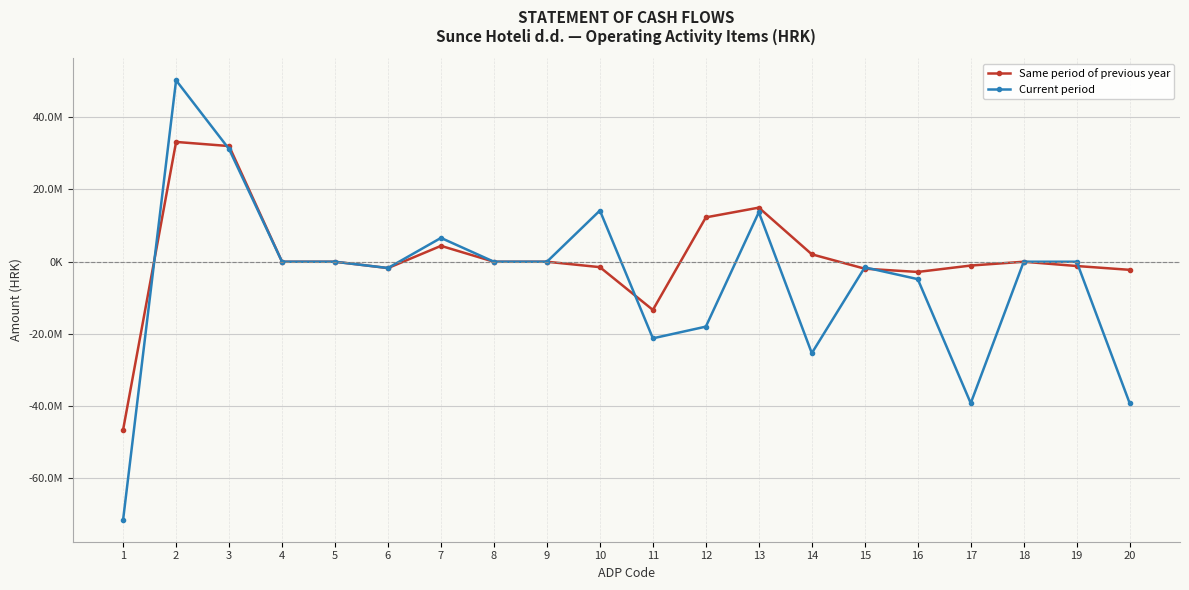

What are all the series names shown in the legend?

Same period of previous year, Current period